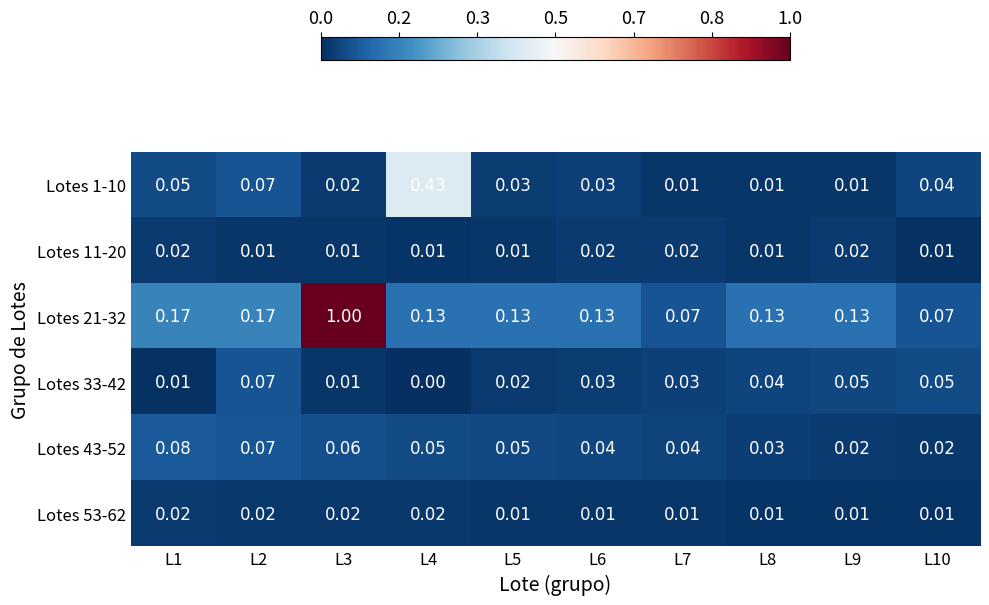

Count the number of categories in the chart.

10